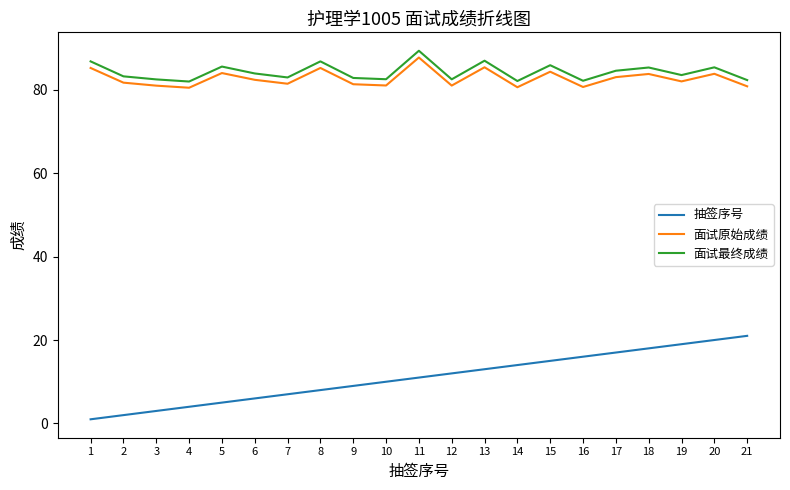

Between 2 and 13, which series saw the biggest shift?

抽签序号